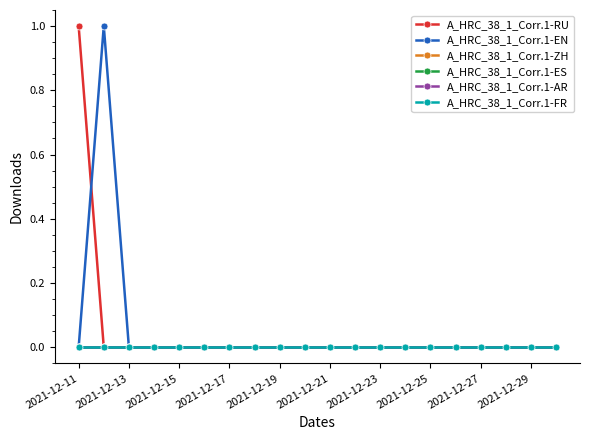

Rank the series by their maximum value, from highest to lowest.

A_HRC_38_1_Corr.1-RU, A_HRC_38_1_Corr.1-EN, A_HRC_38_1_Corr.1-ZH, A_HRC_38_1_Corr.1-ES, A_HRC_38_1_Corr.1-AR, A_HRC_38_1_Corr.1-FR